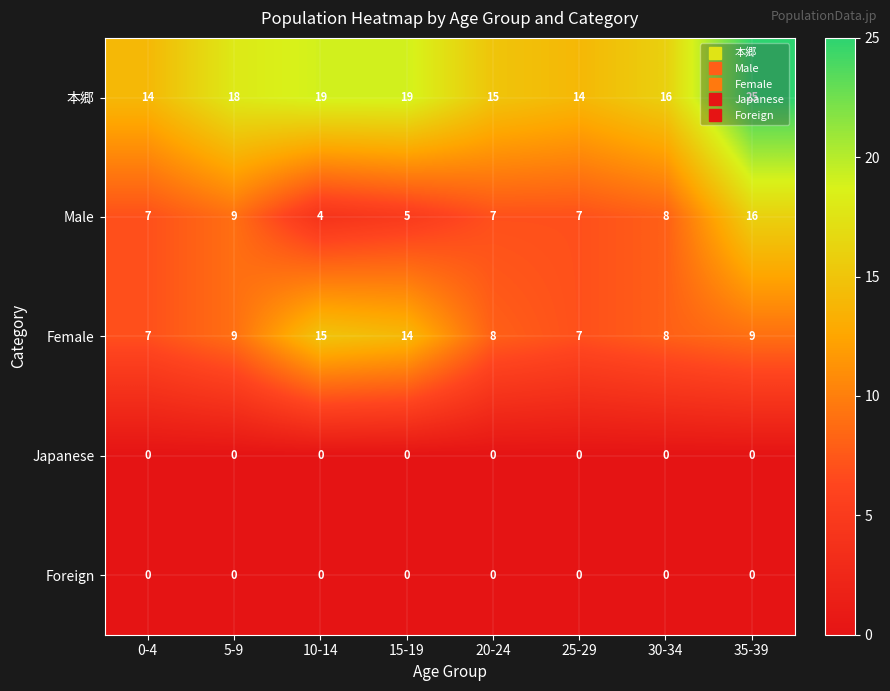

What is the total value across all series at 15-19?

38